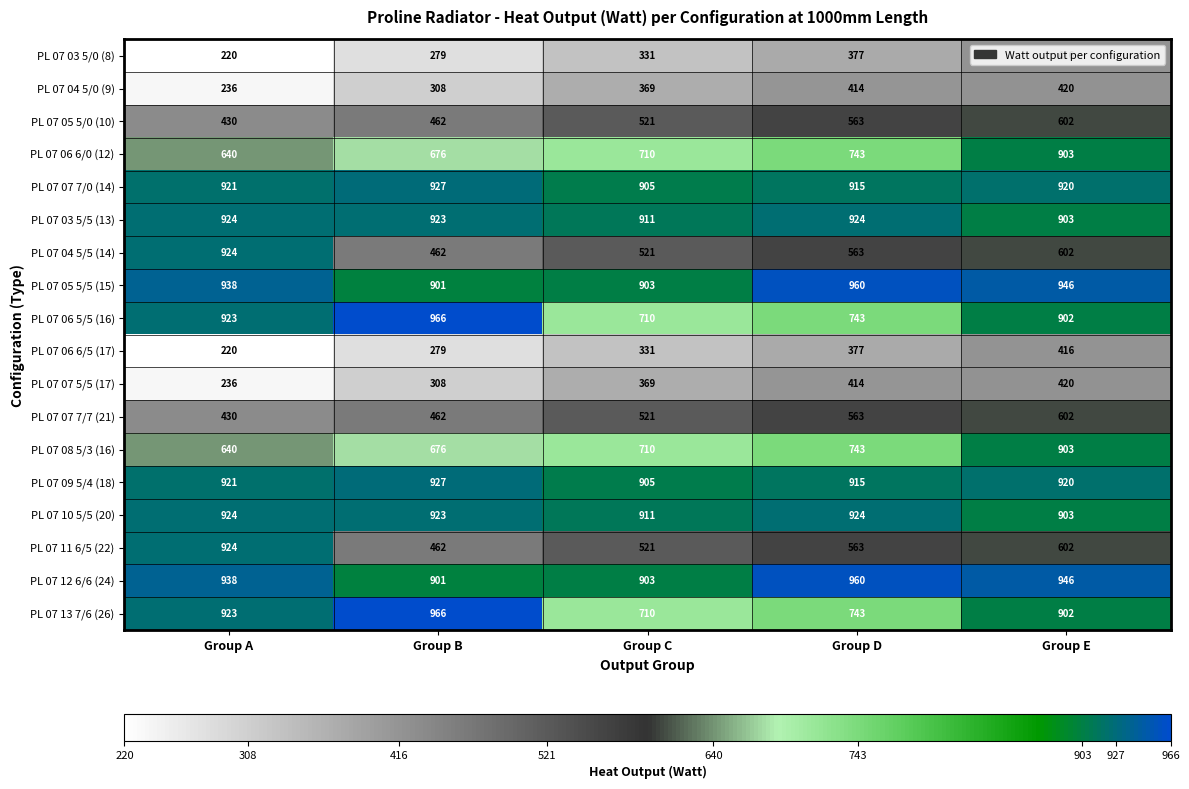

List the labels in order of PL 07 04 5/0 (9) value, largest first.

Group E, Group D, Group C, Group B, Group A